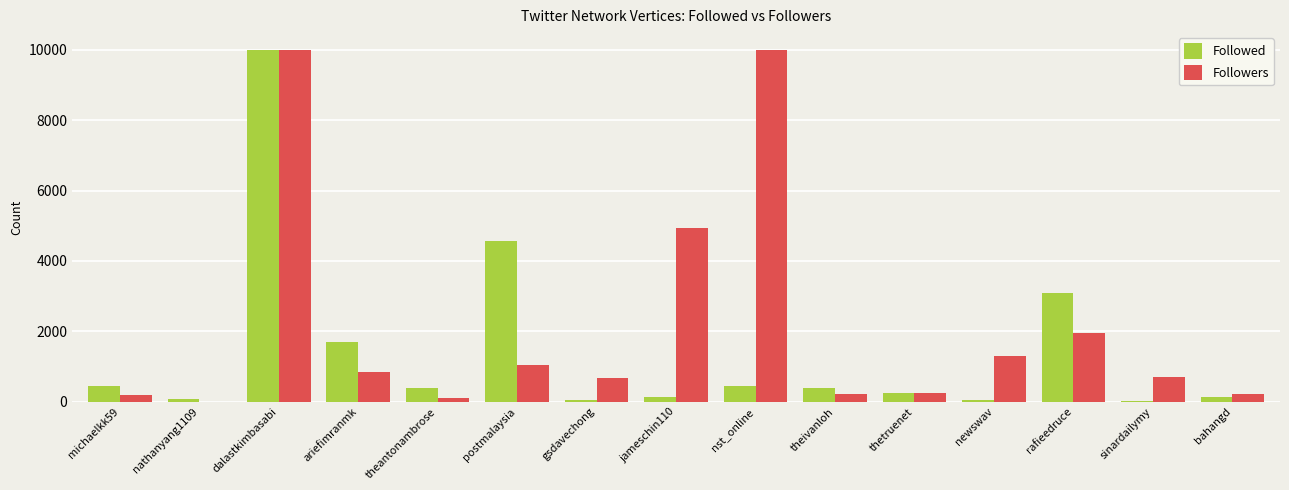

What is the sum of all Followed values?

21732